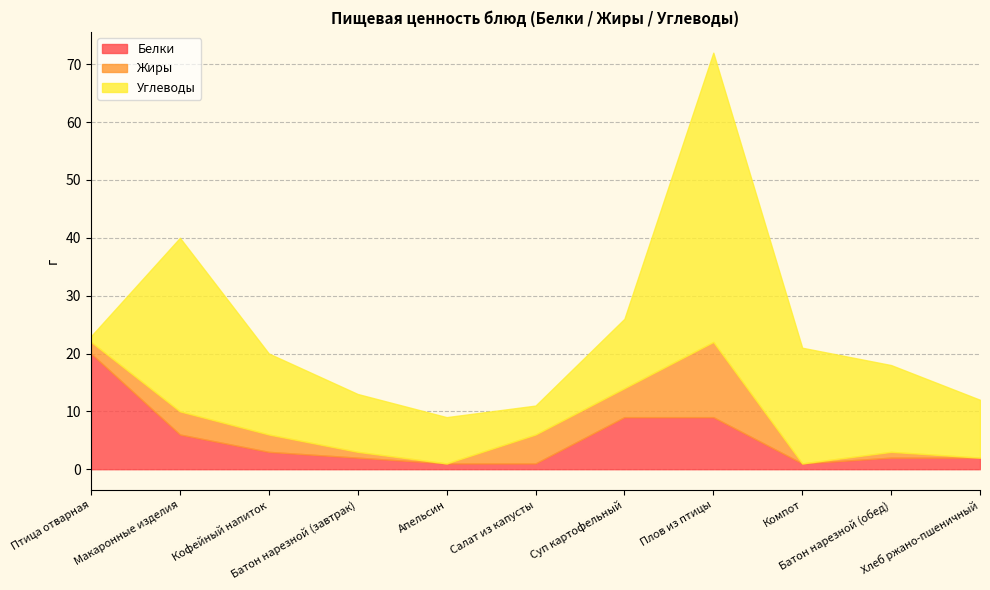

What is the label of the 11th point from the left?

Хлеб ржано-пшеничный